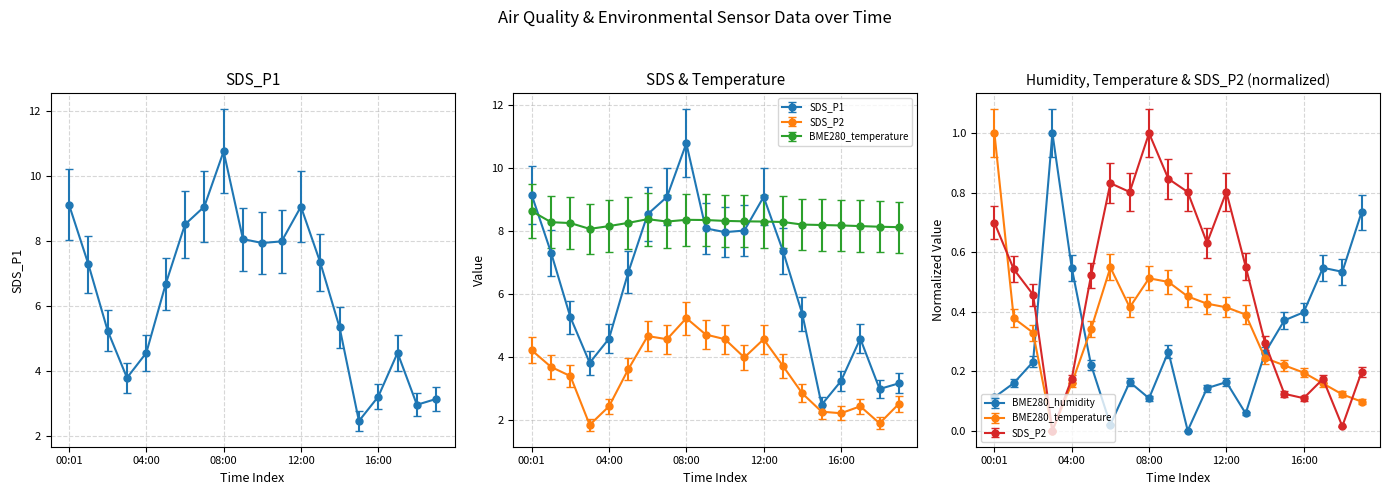

What is the lowest value of the SDS_P2 series?

2.0